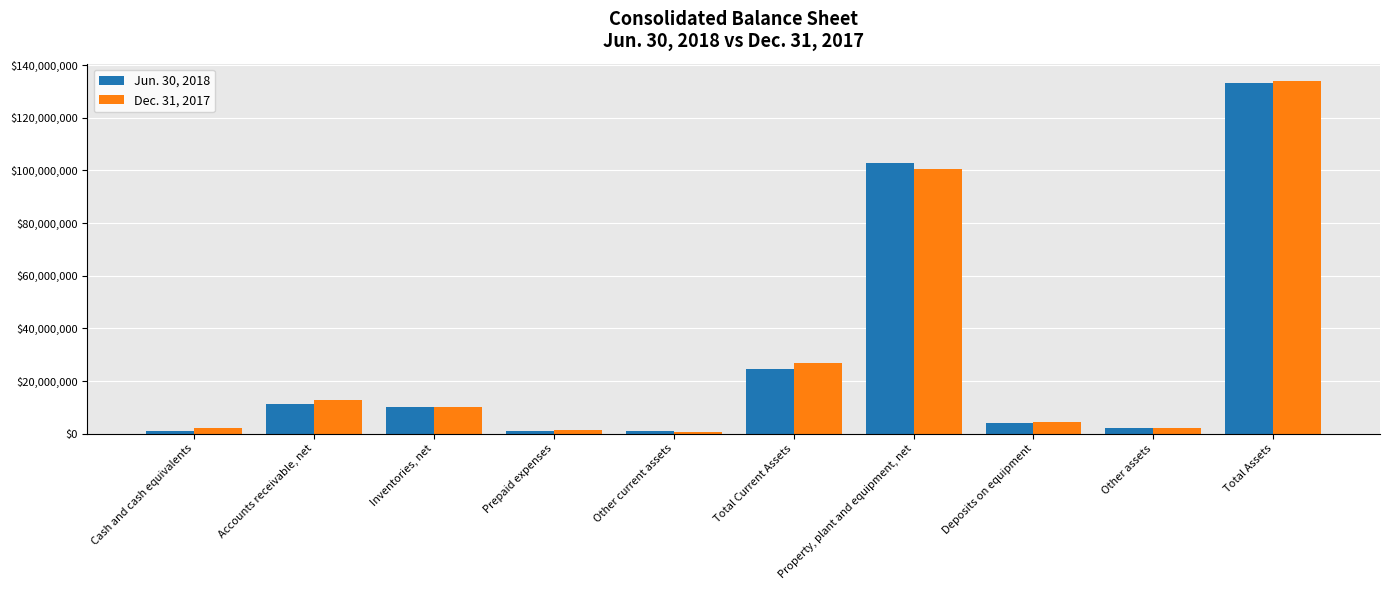

Count the number of data series in this chart.

2